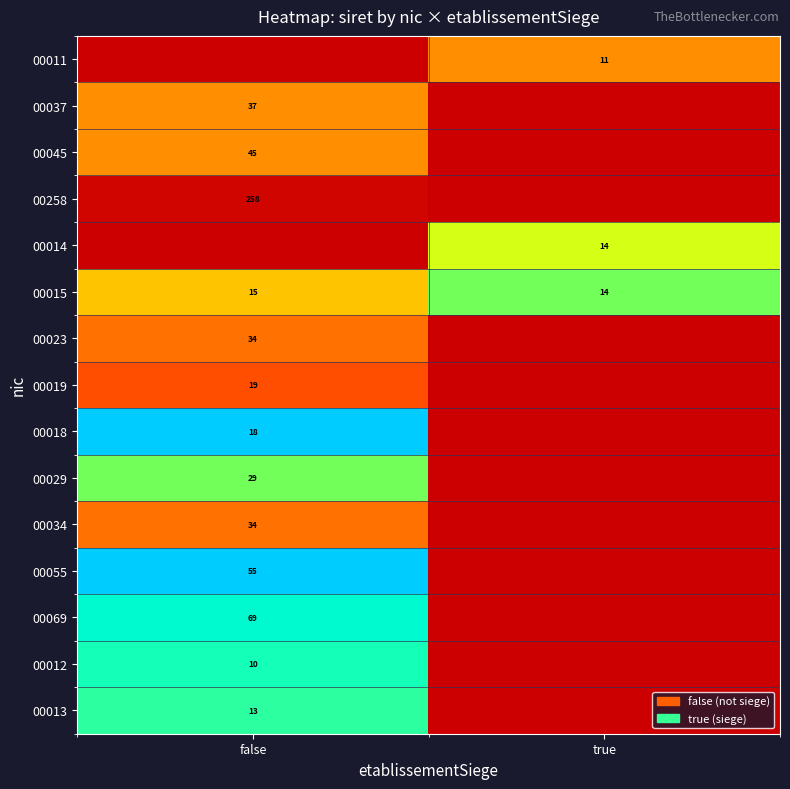

Which category has the highest value across all series?

false